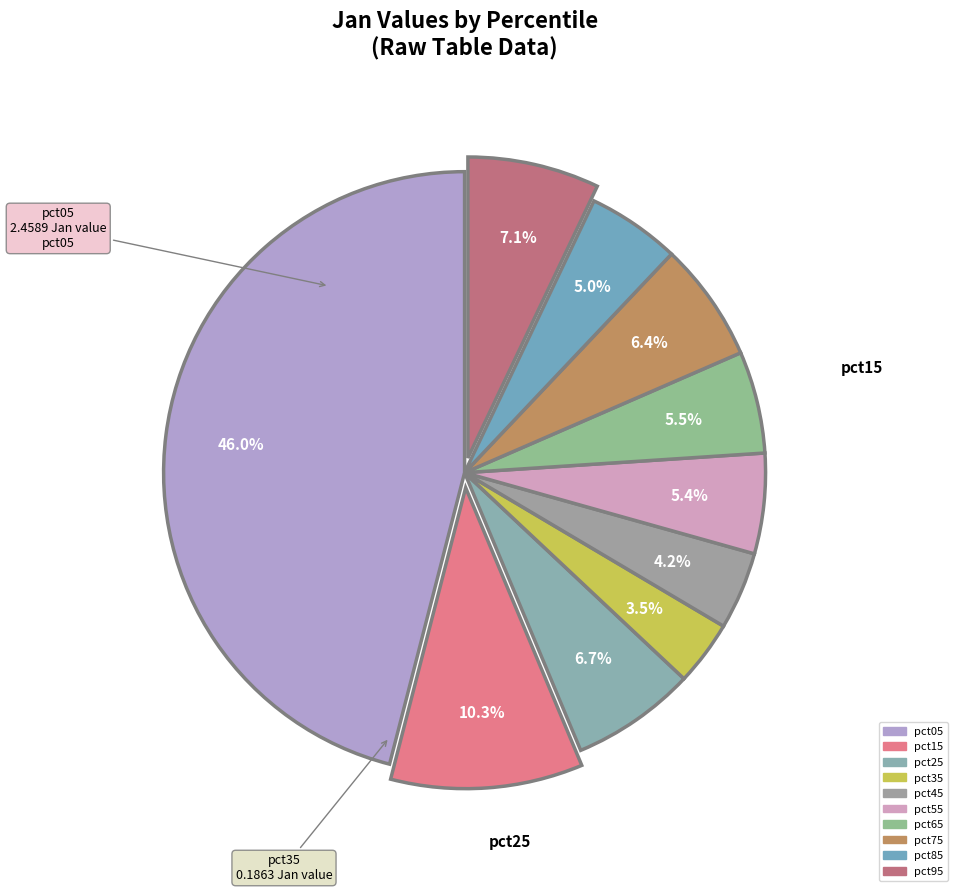

What percentage is NOT represented by pct95?

92.9%